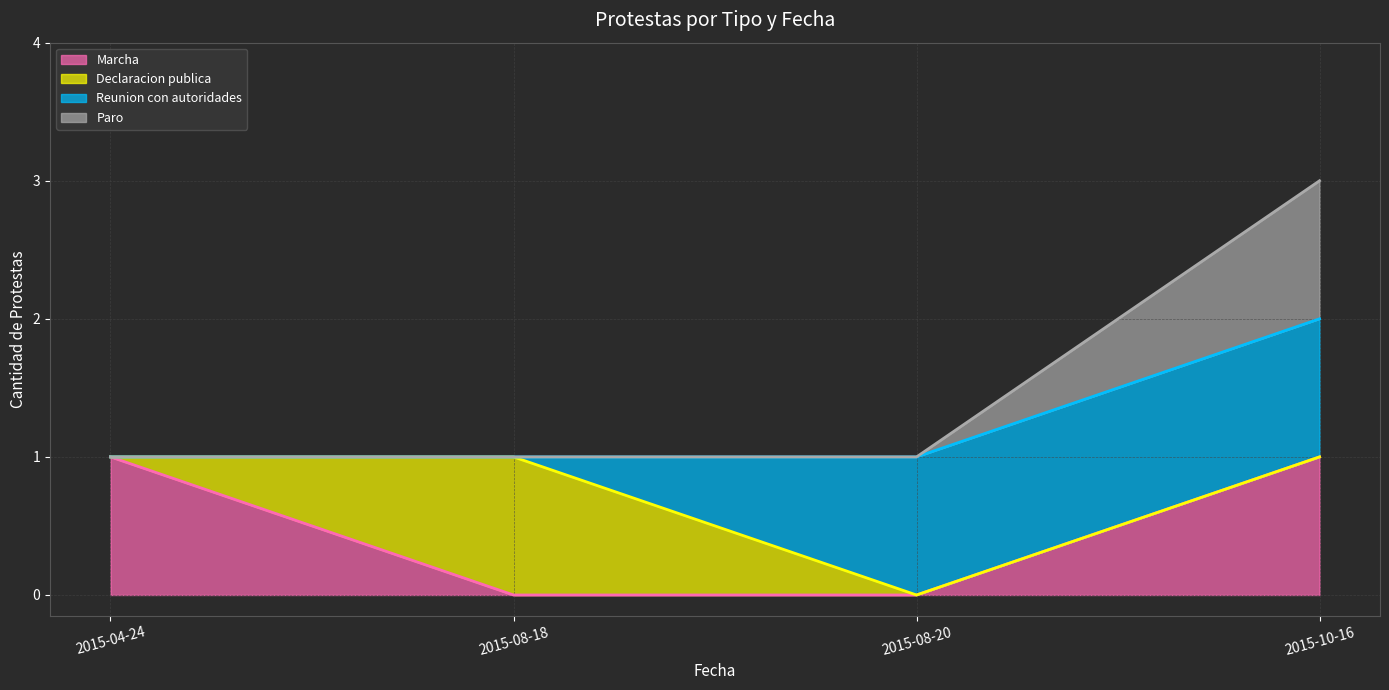

Is it true that Marcha (line) equals 1 at 2015-04-24?

True